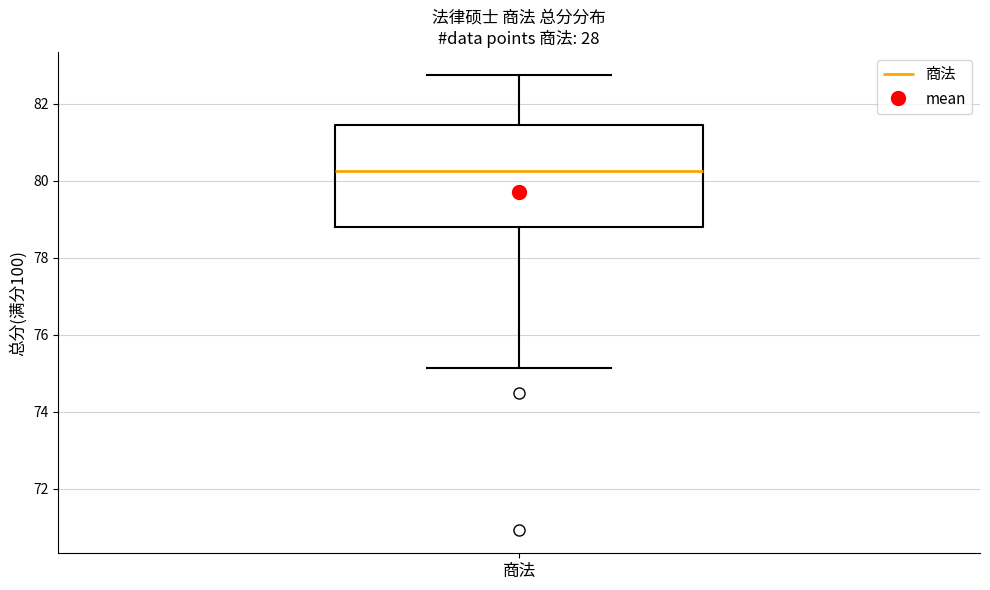

Transcribe this box plot: give where the median line is, the range the box spans, and where the two whiskers end, as read against the y-axis. The values are not printed on the chart, so give them approximately, as read against the axis.

median 80.2, box 78.8 to 81.4, whiskers 75.2 to 82.8